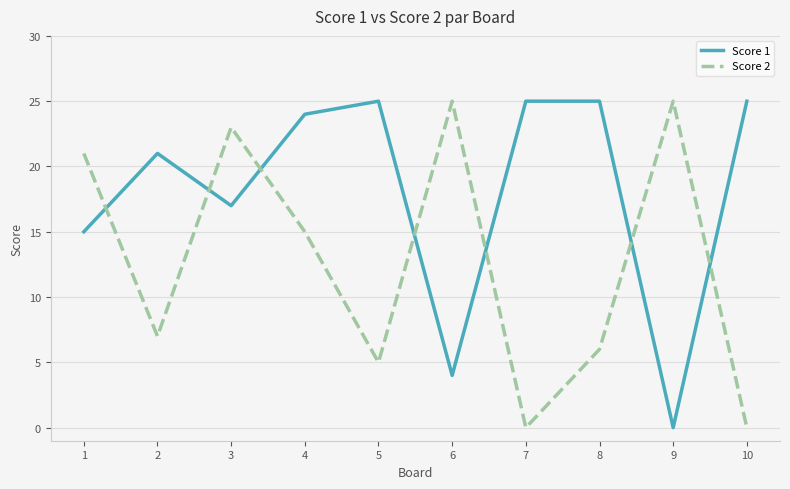

Rank the series by their average value, from highest to lowest.

Score 1, Score 2